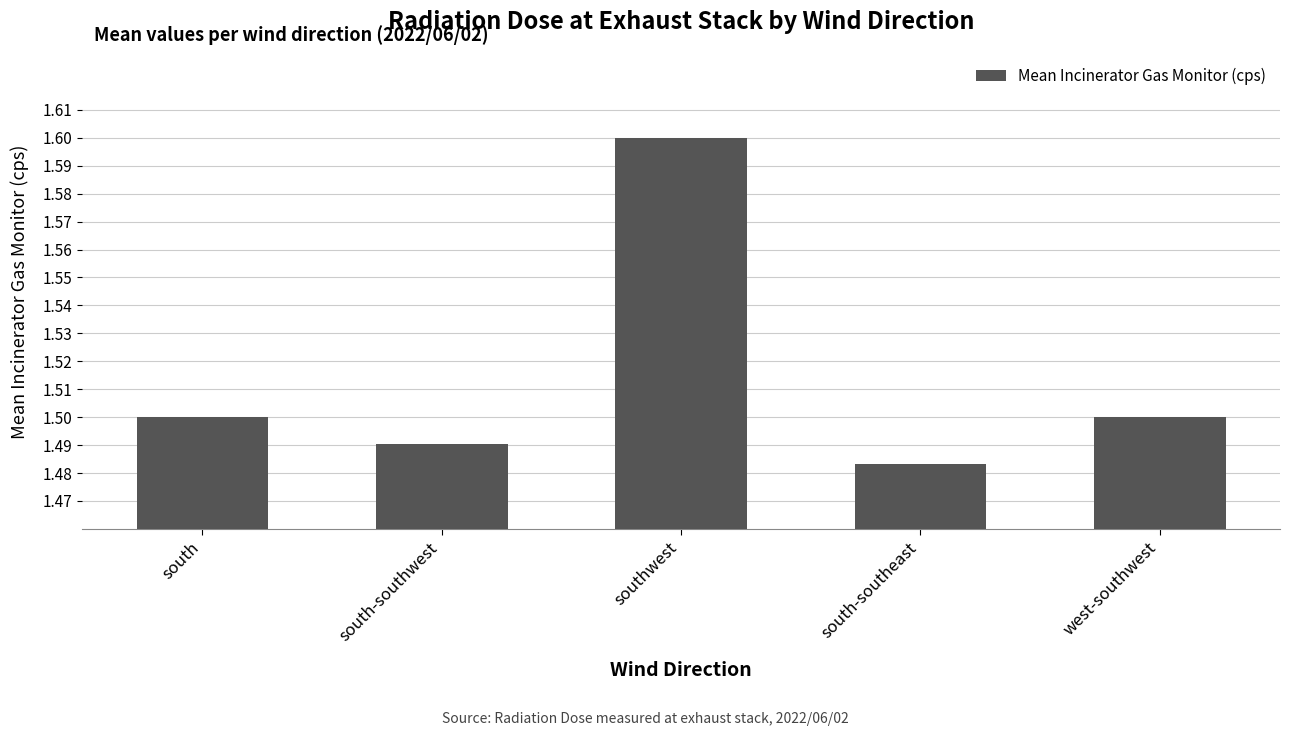

Count the values in the range 1 to 2.

5